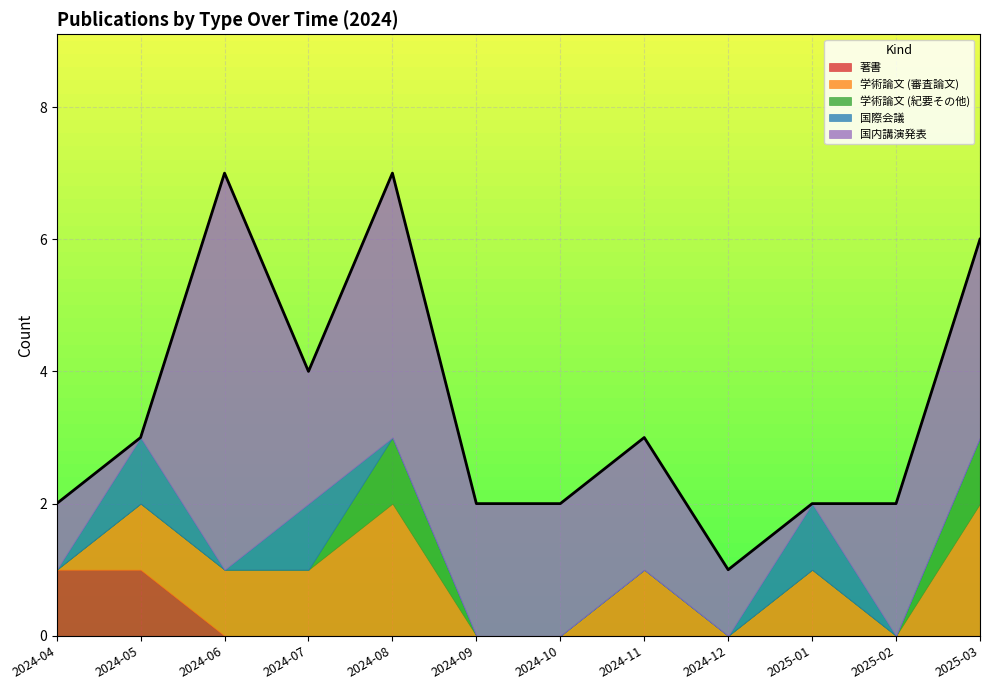

What is the total value across all series at 2024-08?

7